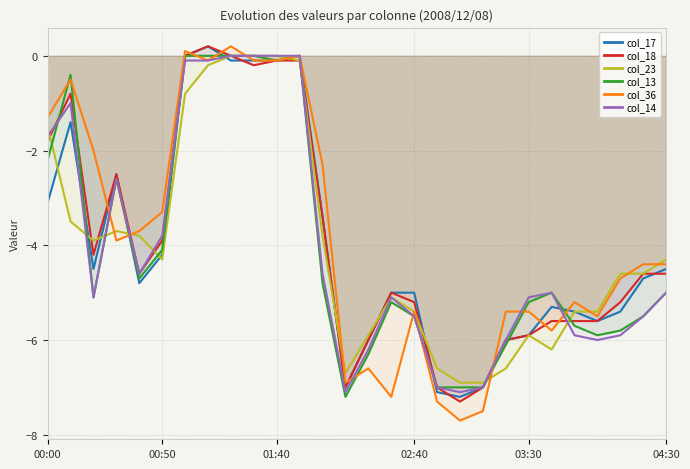

The col_17 series shows -0.1 at 01:40. True or false?

True